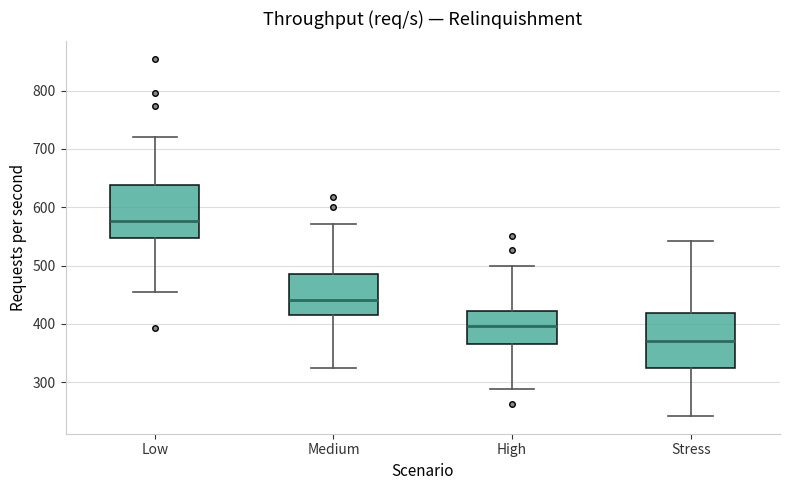

Reading left to right, transcribe this box plot: for each box, give where its median line is, the range the box spans, and where its two whiskers end, as read against the y-axis. The values are not printed on the chart, so give them approximately, as read against the axis.

Low: median 580, box 550 to 640, whiskers 450 to 720
Medium: median 440, box 420 to 480, whiskers 320 to 570
High: median 400, box 360 to 420, whiskers 290 to 500
Stress: median 370, box 320 to 420, whiskers 240 to 540